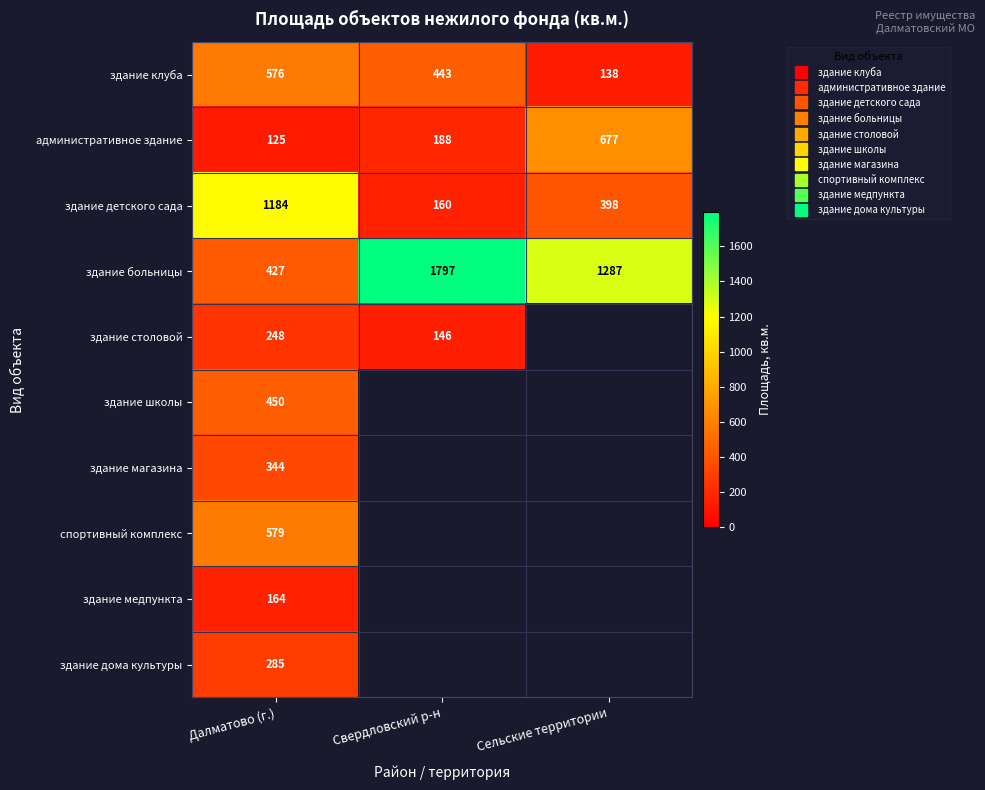

Which series has the largest total across all categories?

здание больницы